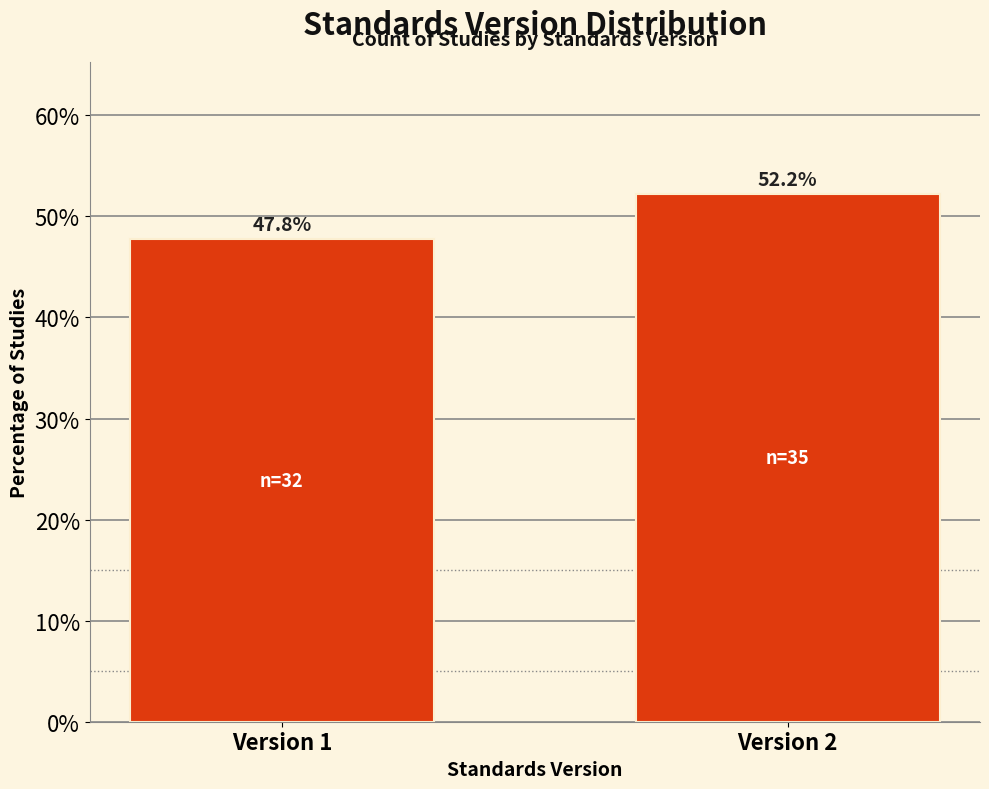

Reading right to left, extract all data points from this chart.

52.2	47.8